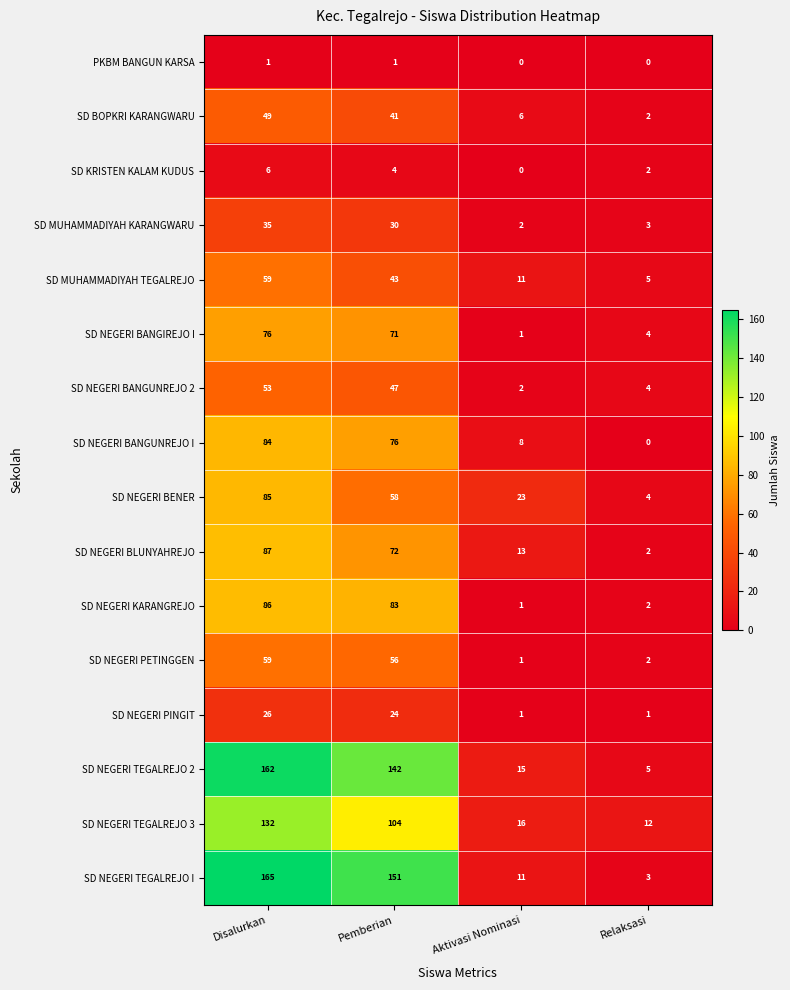

At which label does SD NEGERI PETINGGEN reach its minimum?

Aktivasi Nominasi